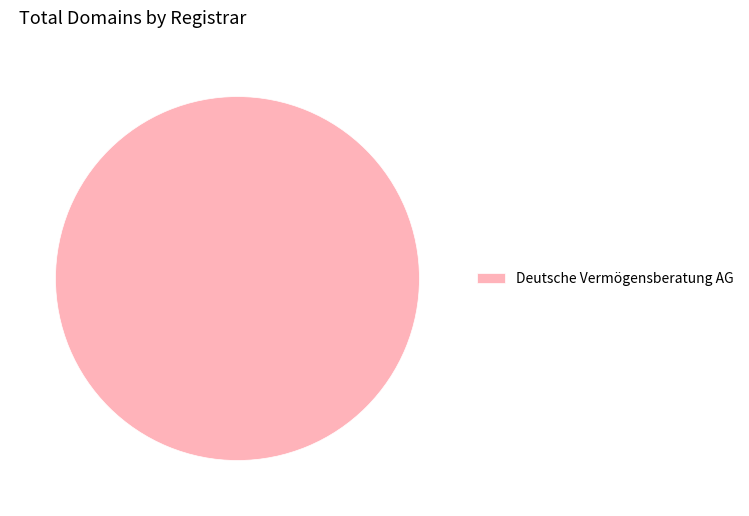

Is it true that Deutsche Vermögensberatung AG is 100% of the pie?

True